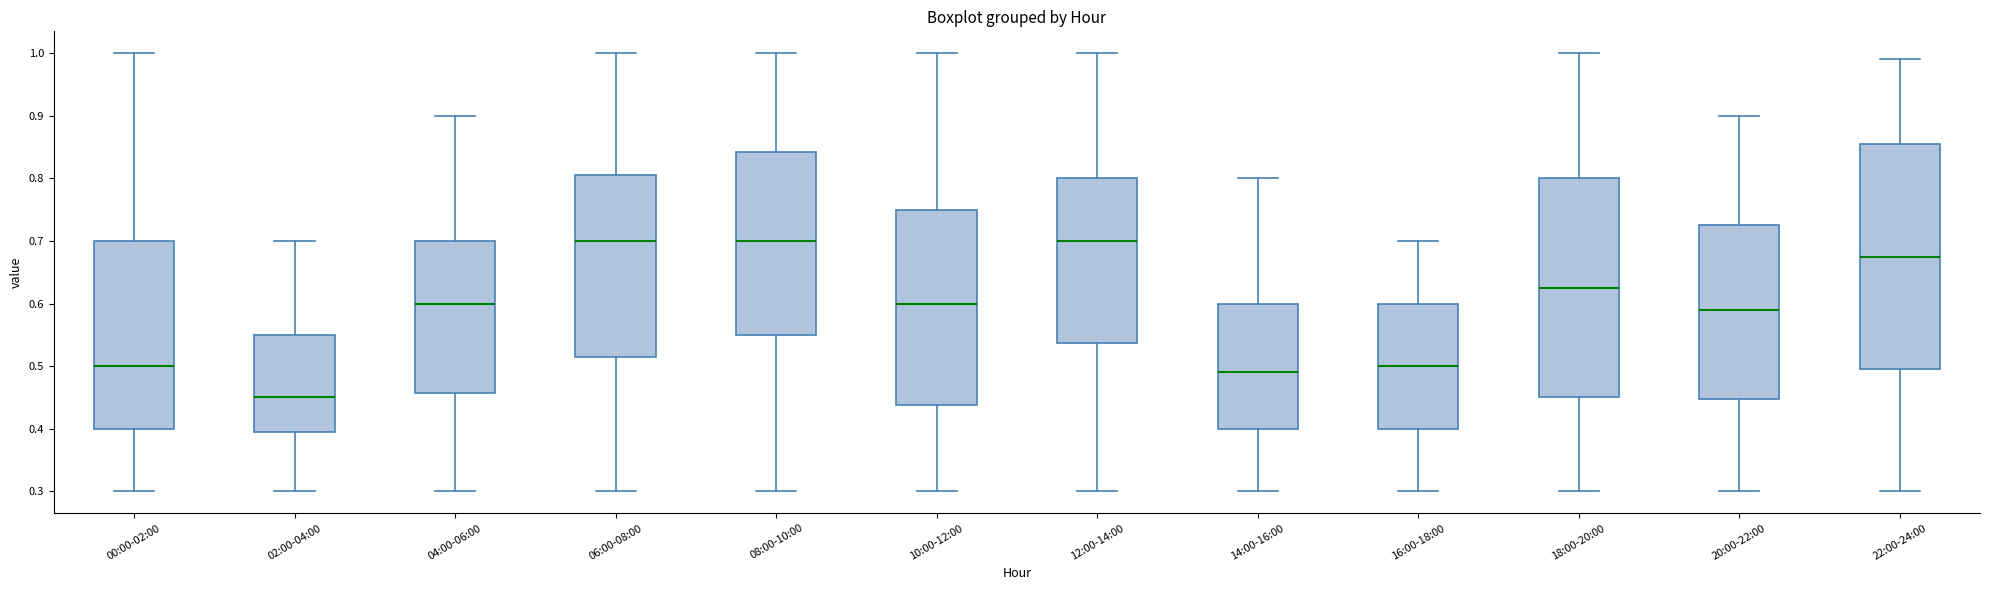

Where is the lower edge of the box for 14:00-16:00 on the y-axis? The values are not printed on the chart, so give them approximately, as read against the axis.

0.40